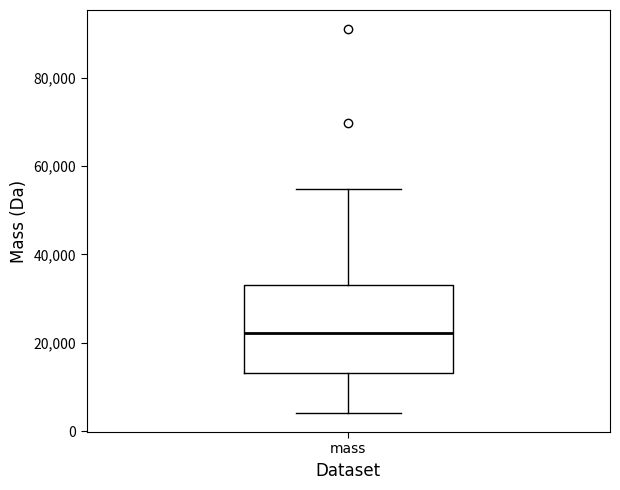

Where does the median line of the box for mass sit on the y-axis? The values are not printed on the chart, so give them approximately, as read against the axis.

22000